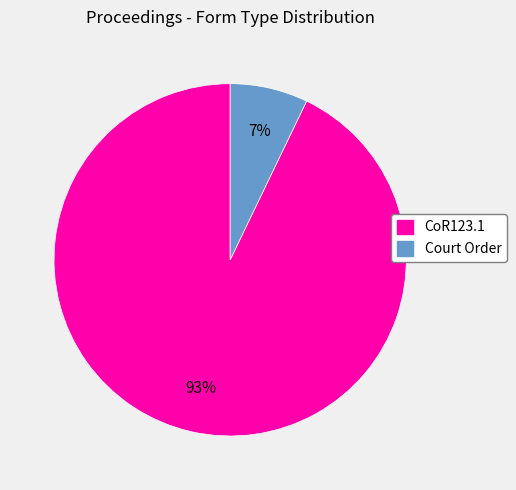

Is it true that Court Order is 7% of the pie?

True